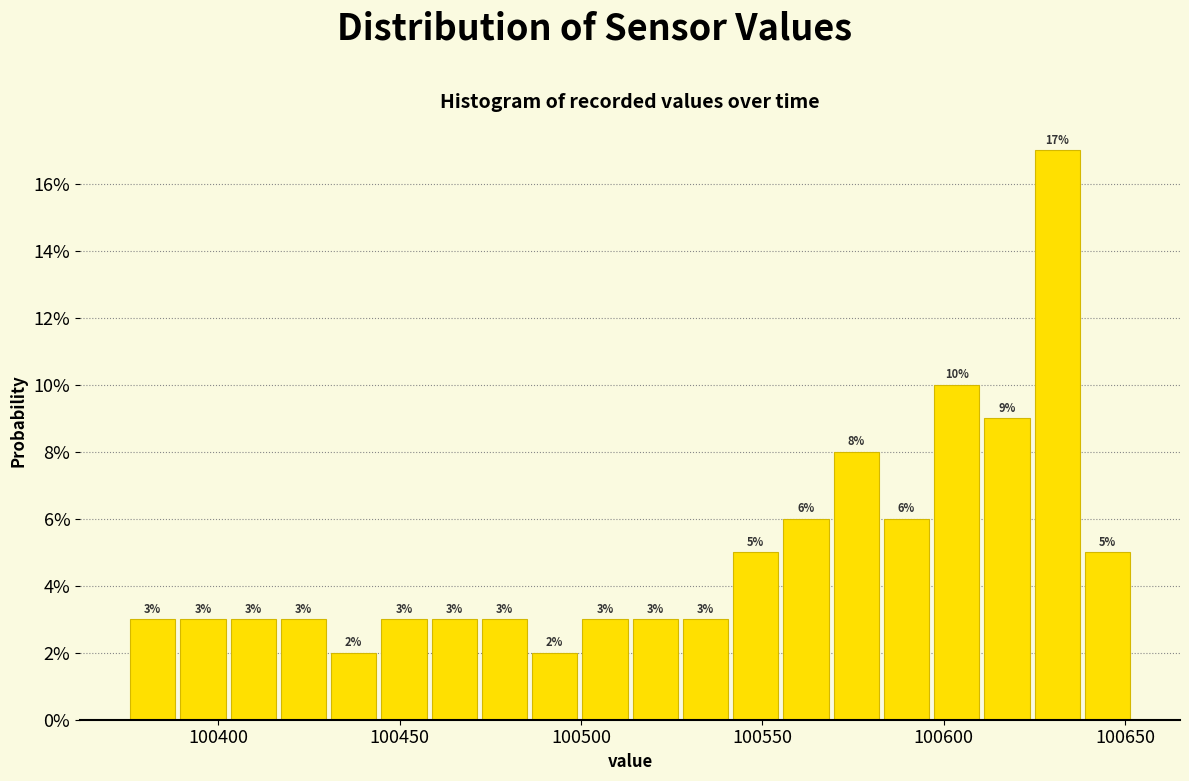

Read against the x-axis, roughly where is the centre of the tallest bar?

100630